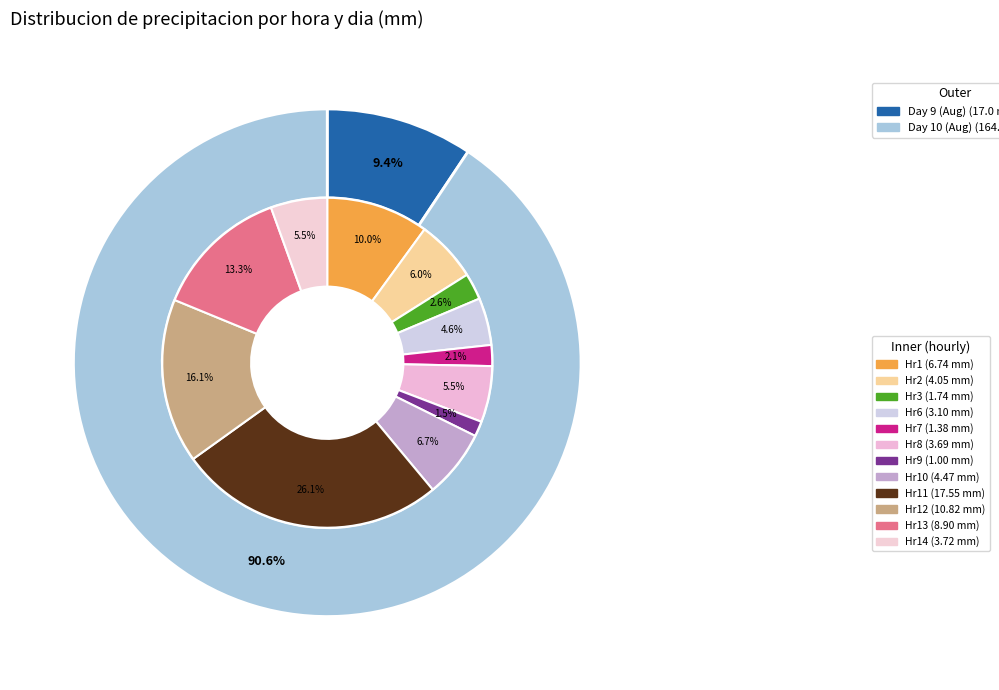

To the nearest percent, what is the combined percentage of Hour 7 and Hour 11?

28%